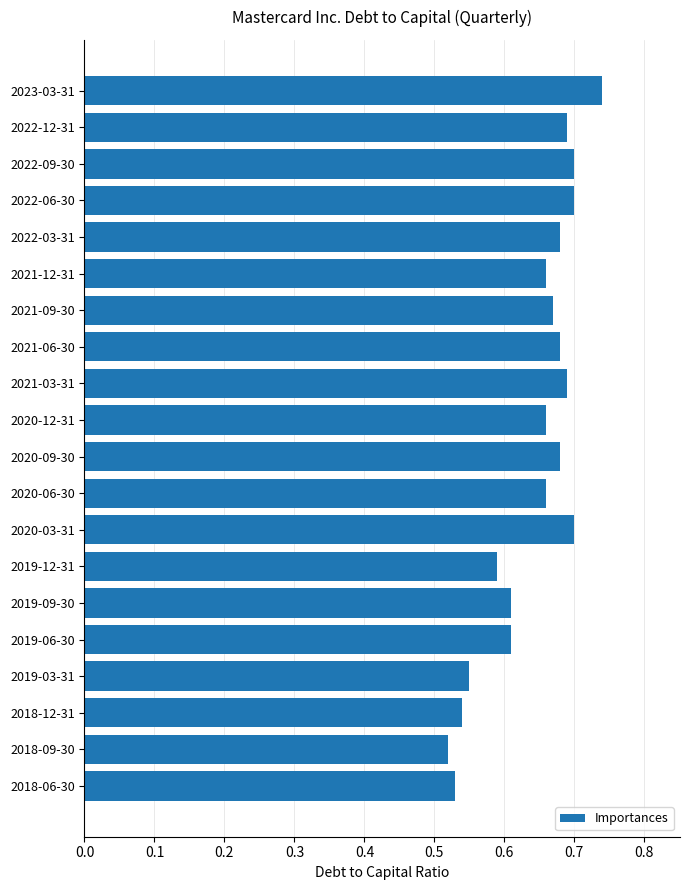

The chart shows a value of 0.7 at 2021-06-30. True or false?

True